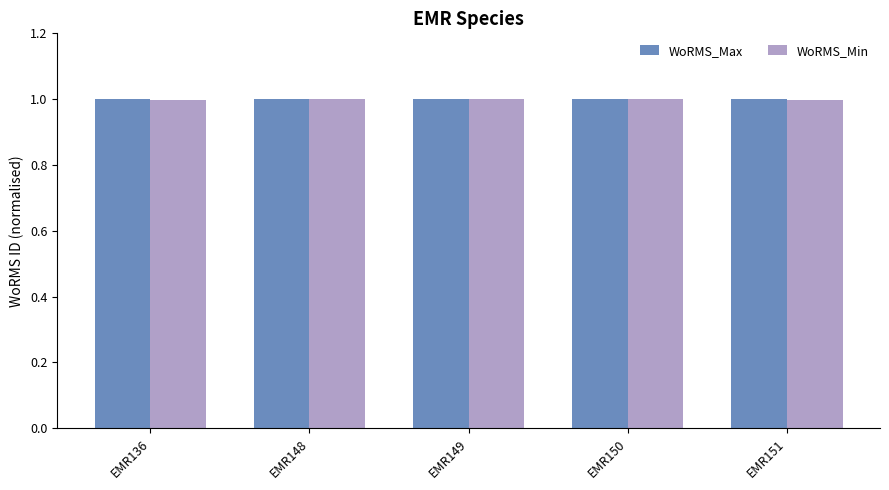

What is the value of the WoRMS_Max bar at the 5th from the left?

1.0